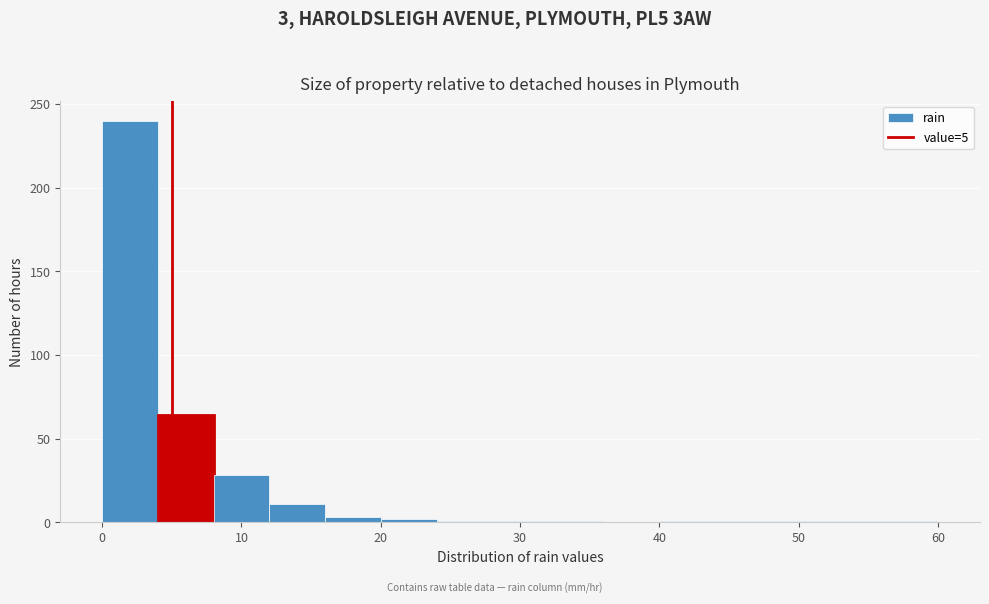

Which range on the x-axis has the tallest bar?

0 to 4